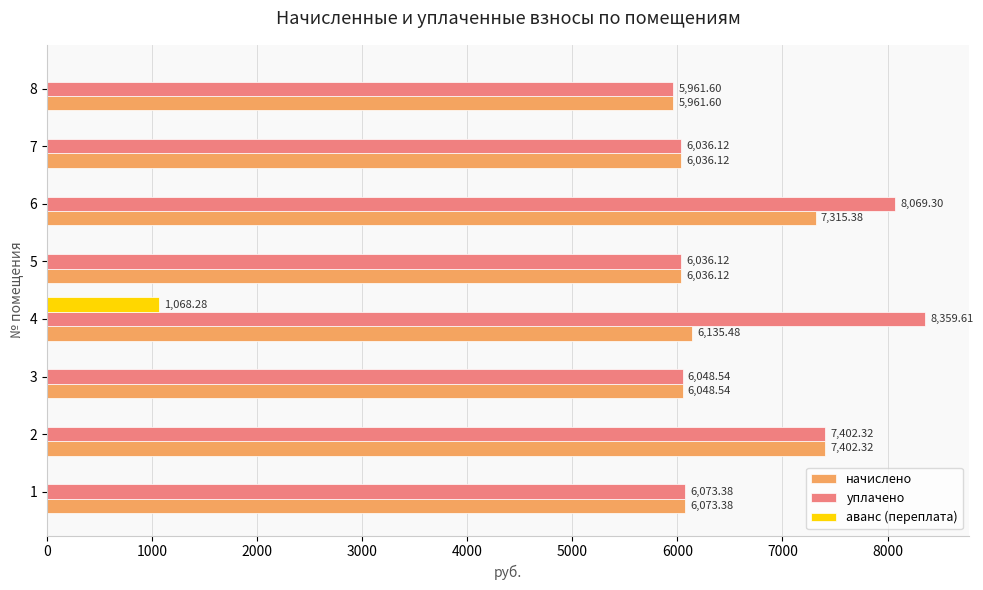

Which series has the largest total across all categories?

уплачено